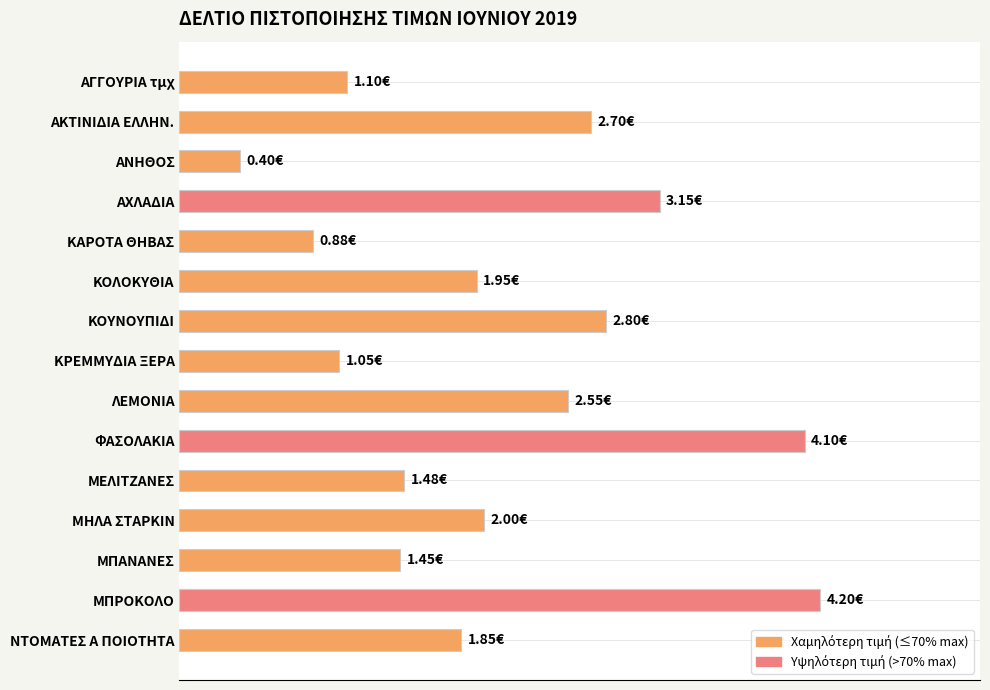

What is the sum of all values?

31.6